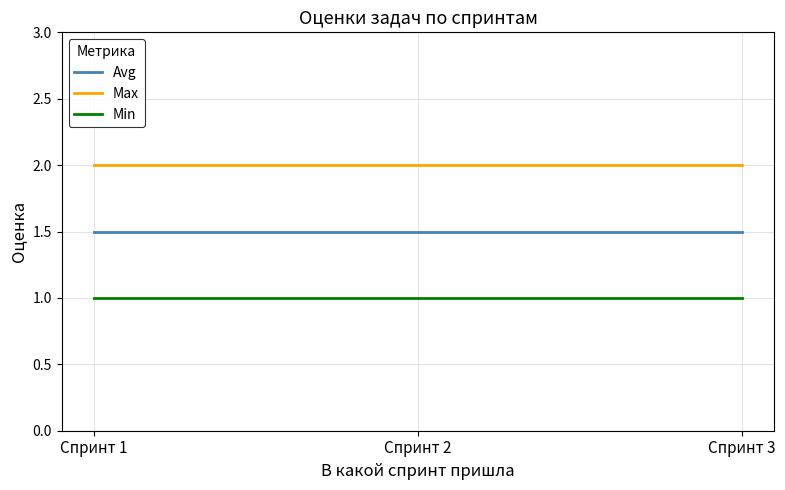

What is the maximum value shown in the chart?

2.0